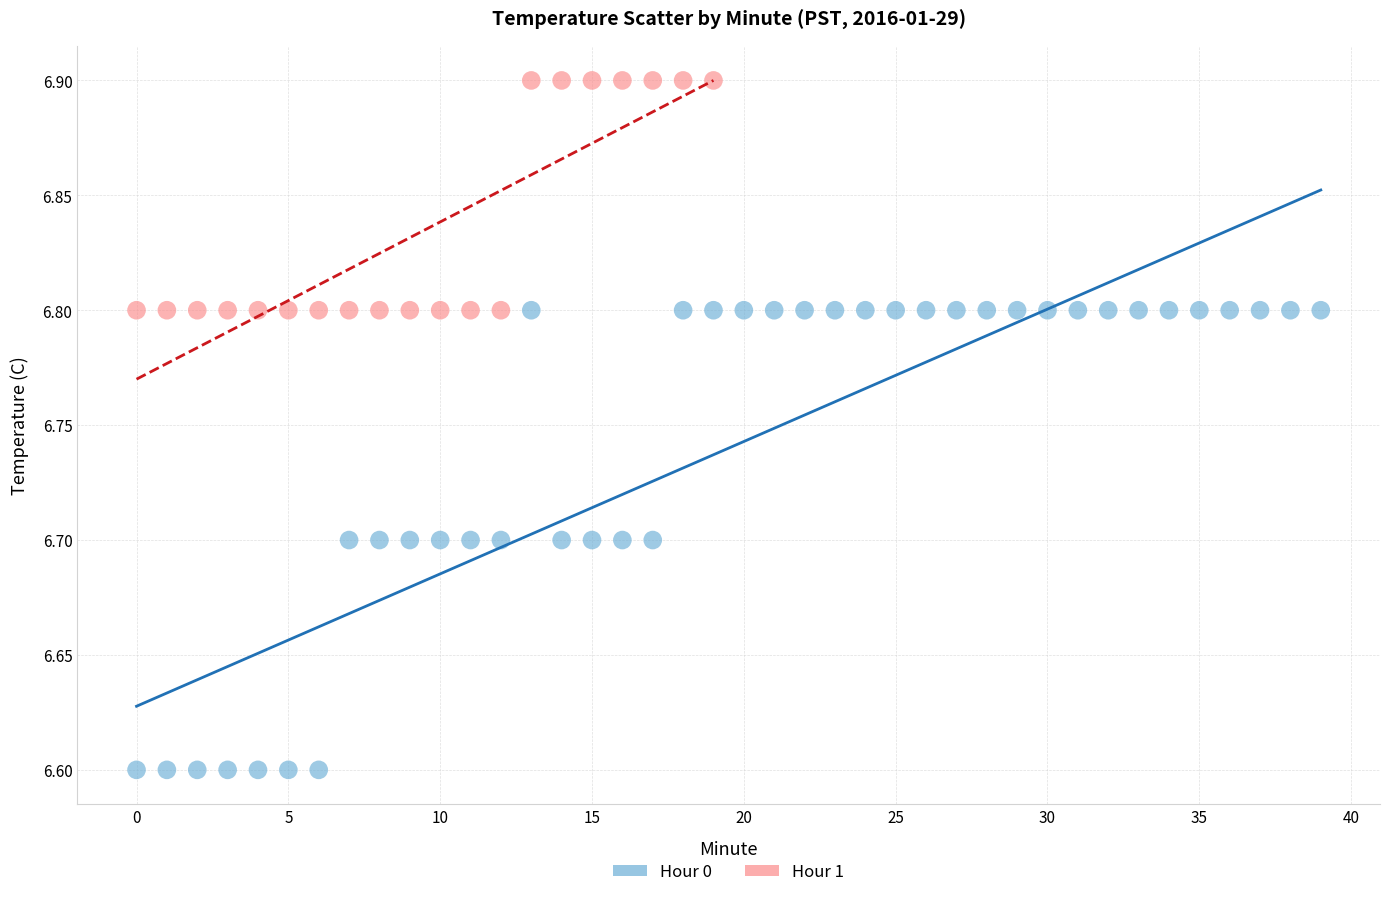

Which series has the largest Y range (max minus min)?

Hour 0